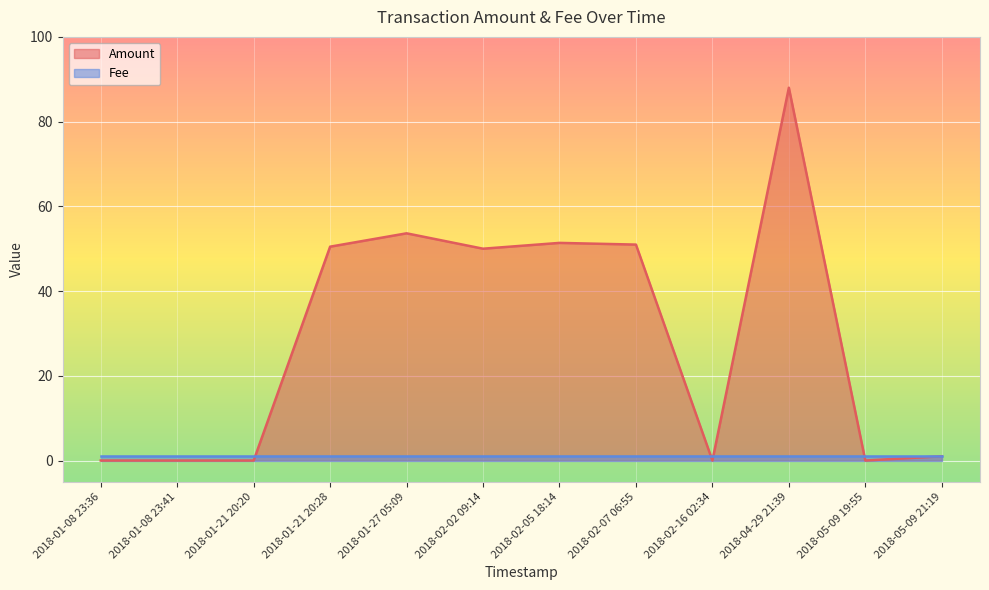

What is the difference between the maximum and minimum values?

88.0